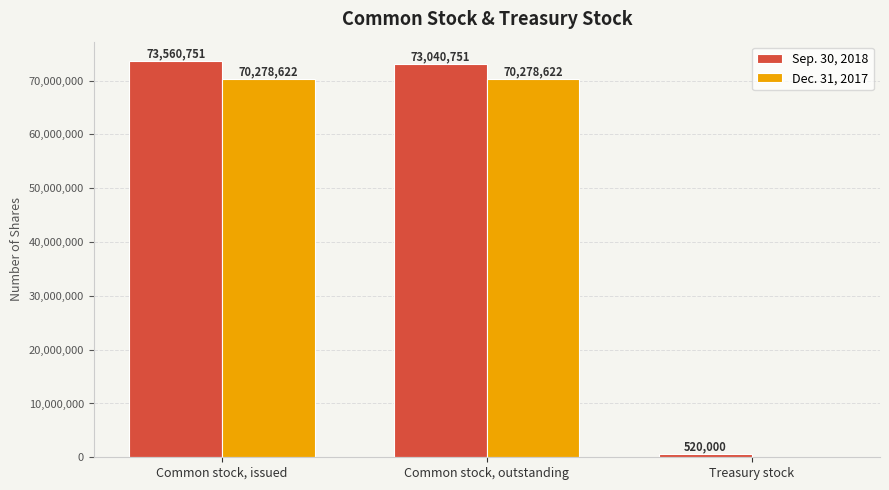

What is the sum of all Sep. 30, 2018 values?

147121502